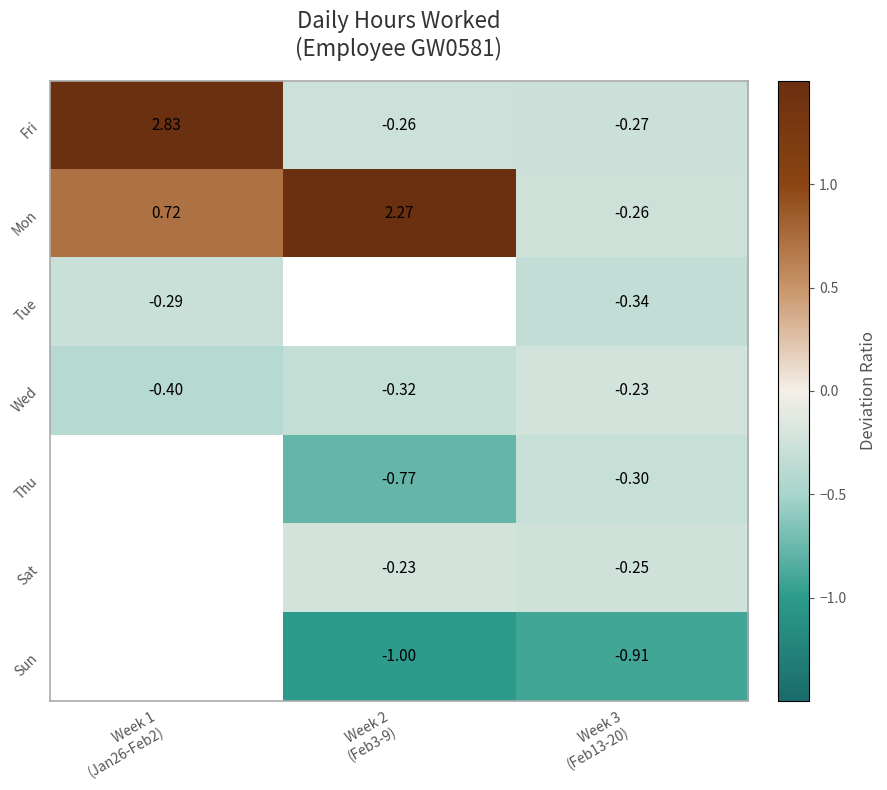

Rank the series at Week 3
(Feb13-20) from highest to lowest value.

Wed, Sat, Mon, Fri, Thu, Tue, Sun